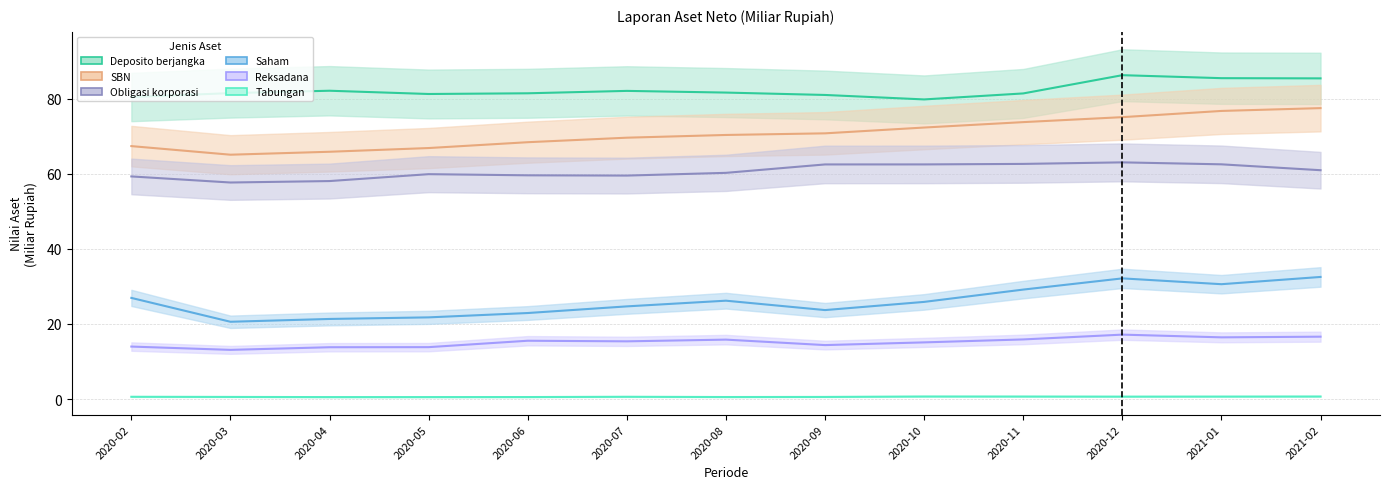

How many categories are shown in the chart?

13